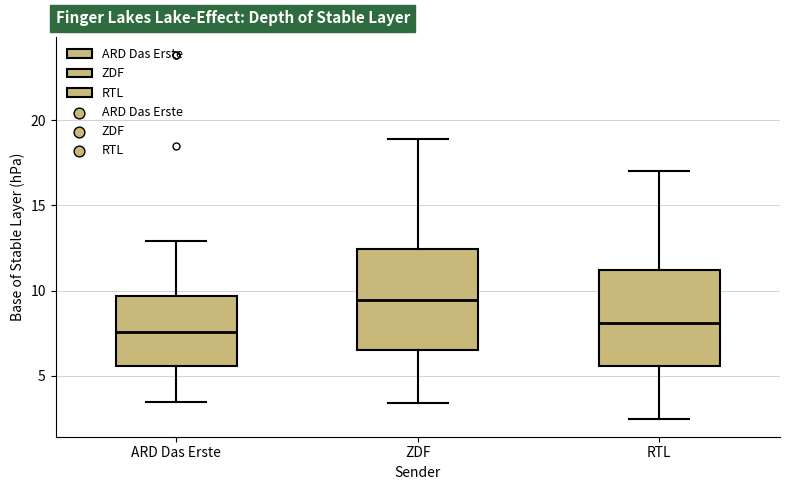

Reading left to right, transcribe this box plot: for each box, give where its median line is, the range the box spans, and where its two whiskers end, as read against the y-axis. The values are not printed on the chart, so give them approximately, as read against the axis.

ARD Das Erste: median 7.5, box 5.5 to 9.5, whiskers 3.5 to 13.0
ZDF: median 9.5, box 6.5 to 12.5, whiskers 3.5 to 19.0
RTL: median 8.0, box 5.5 to 11.0, whiskers 2.5 to 17.0